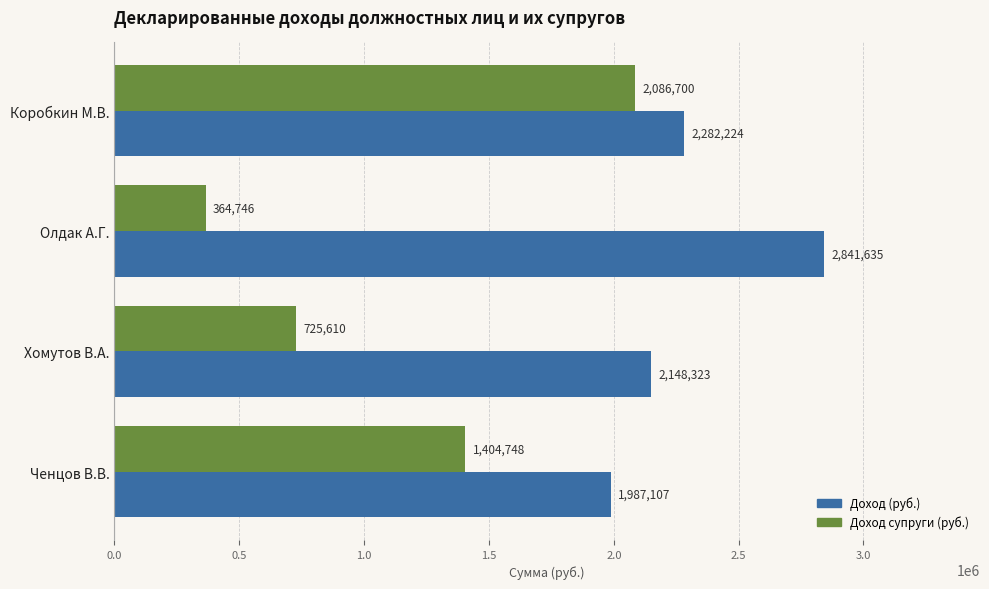

What is the difference between the maximum and minimum values in the Доход (руб.) series?

854528.0